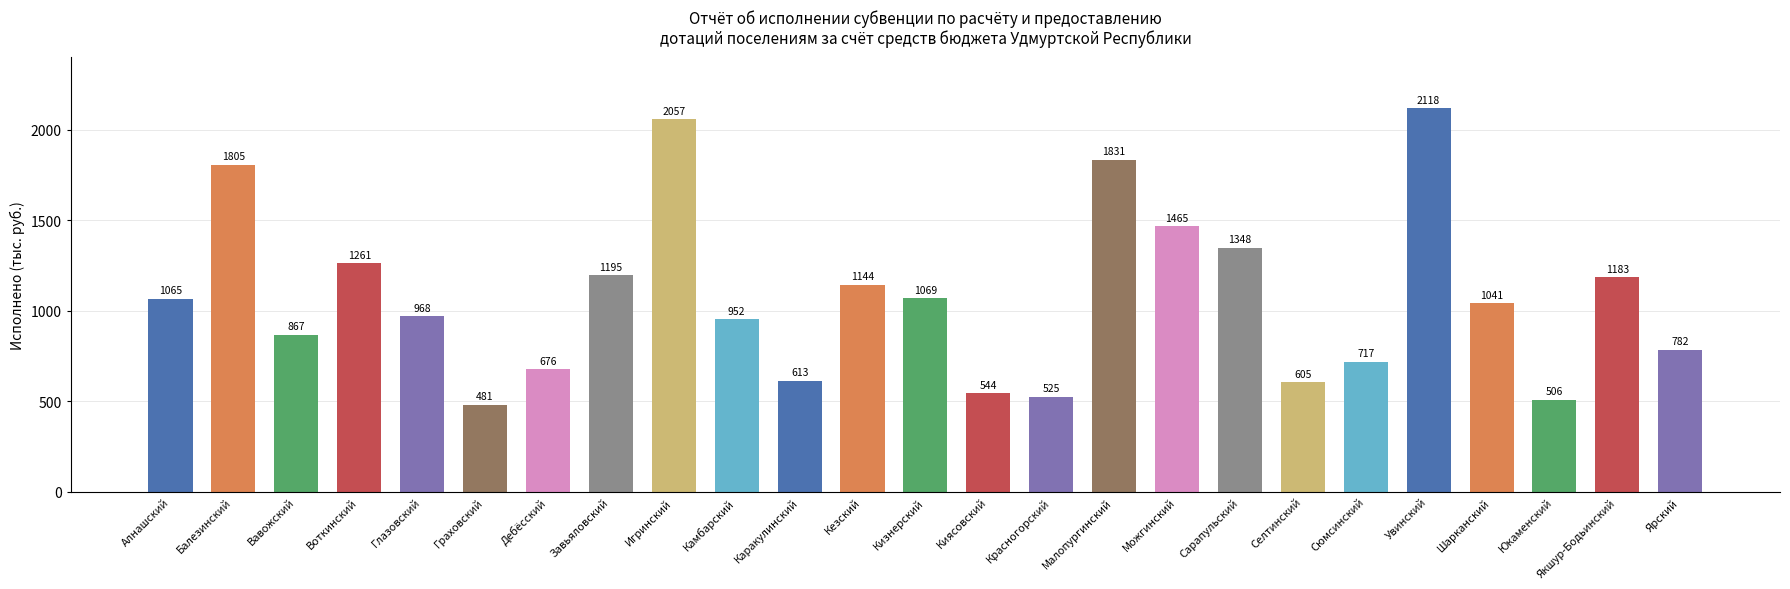

Reading left to right, extract all data points from this chart.

1065	1805	867	1261	968	481	676	1195	2057	952	613	1144	1069	544	525	1831	1465	1348	605	717	2118	1041	506	1183	782